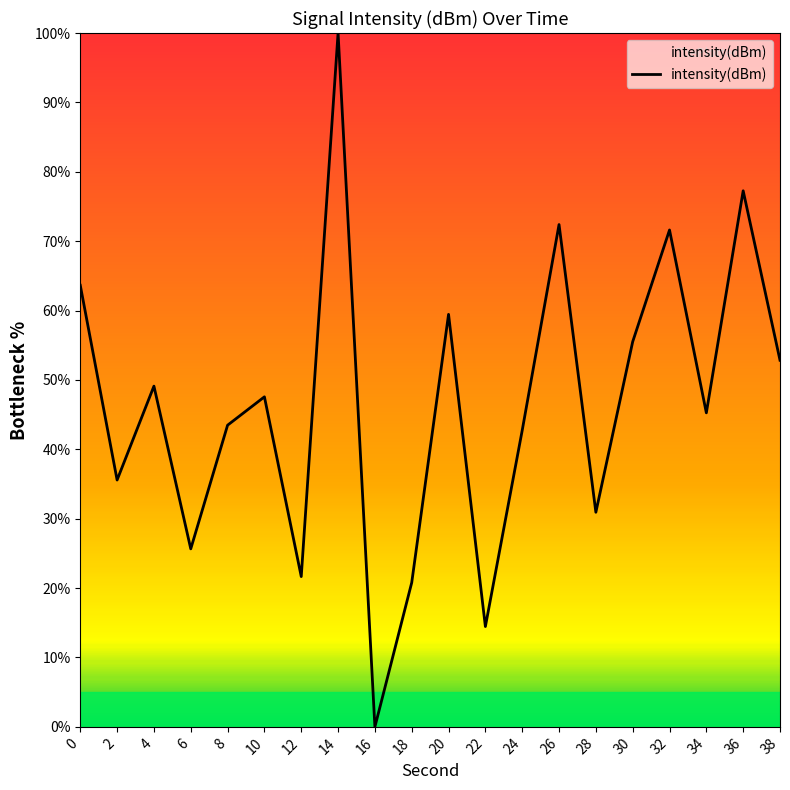

Reading left to right, what are all the values shown in this chart?

0=63.6	2=35.6	4=49.1	6=25.7	8=43.5	10=47.6	12=21.7	14=100.0	16=0.0	18=20.8	20=59.5	22=14.5	24=42.7	26=72.4	28=30.9	30=55.5	32=71.6	34=45.3	36=77.3	38=52.8